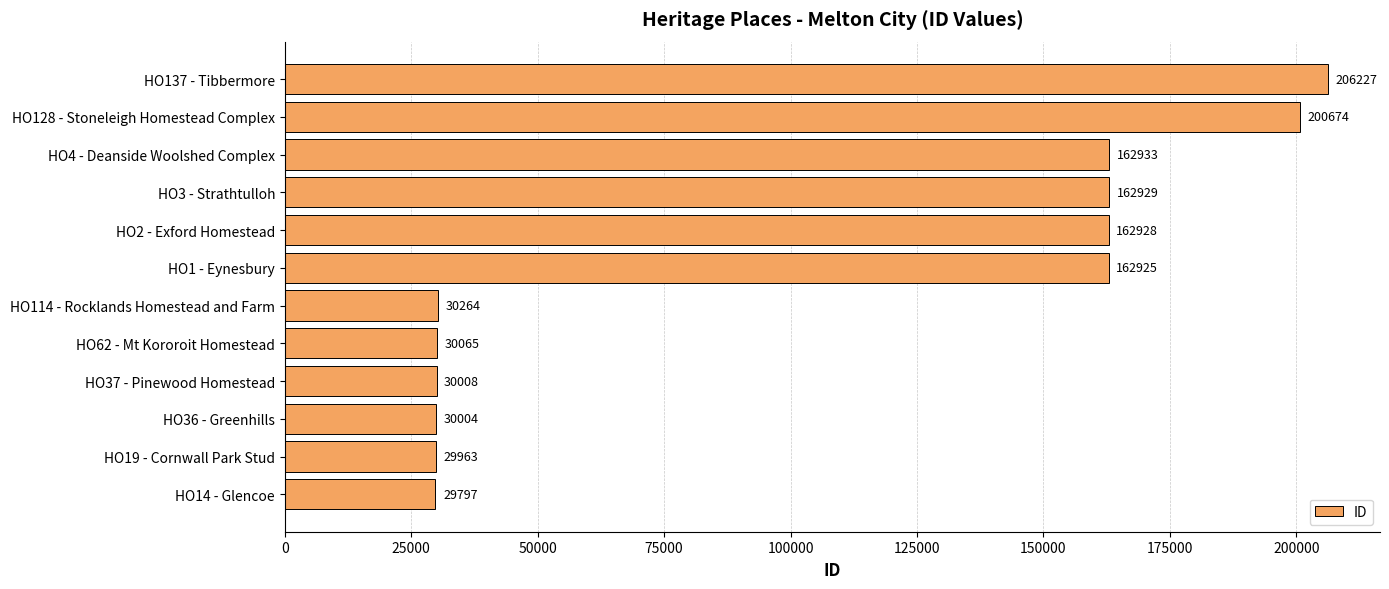

Reading bottom to top, what are all the values shown in this chart?

29797	29963	30004	30008	30065	30264	162925	162928	162929	162933	200674	206227